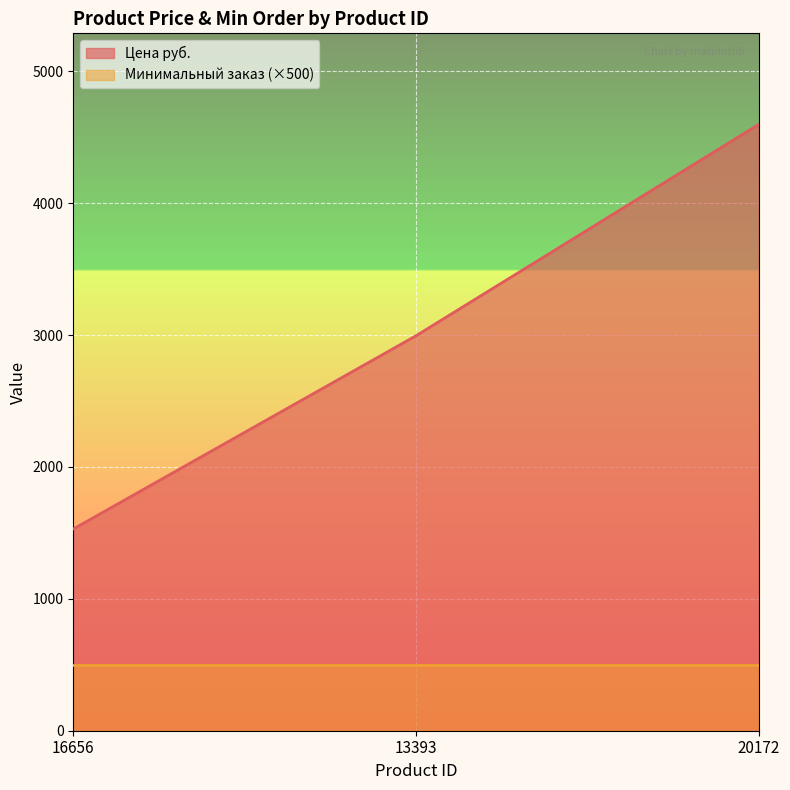

What is the change in value from 16656 to 20172?

+3068.5